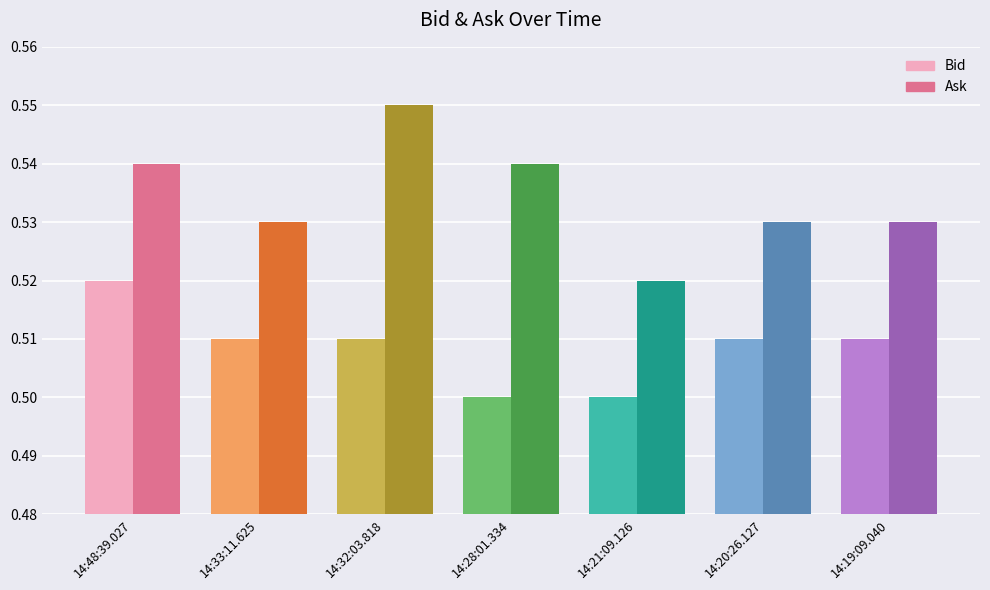

What position from the left is 14:48:39.027?

1